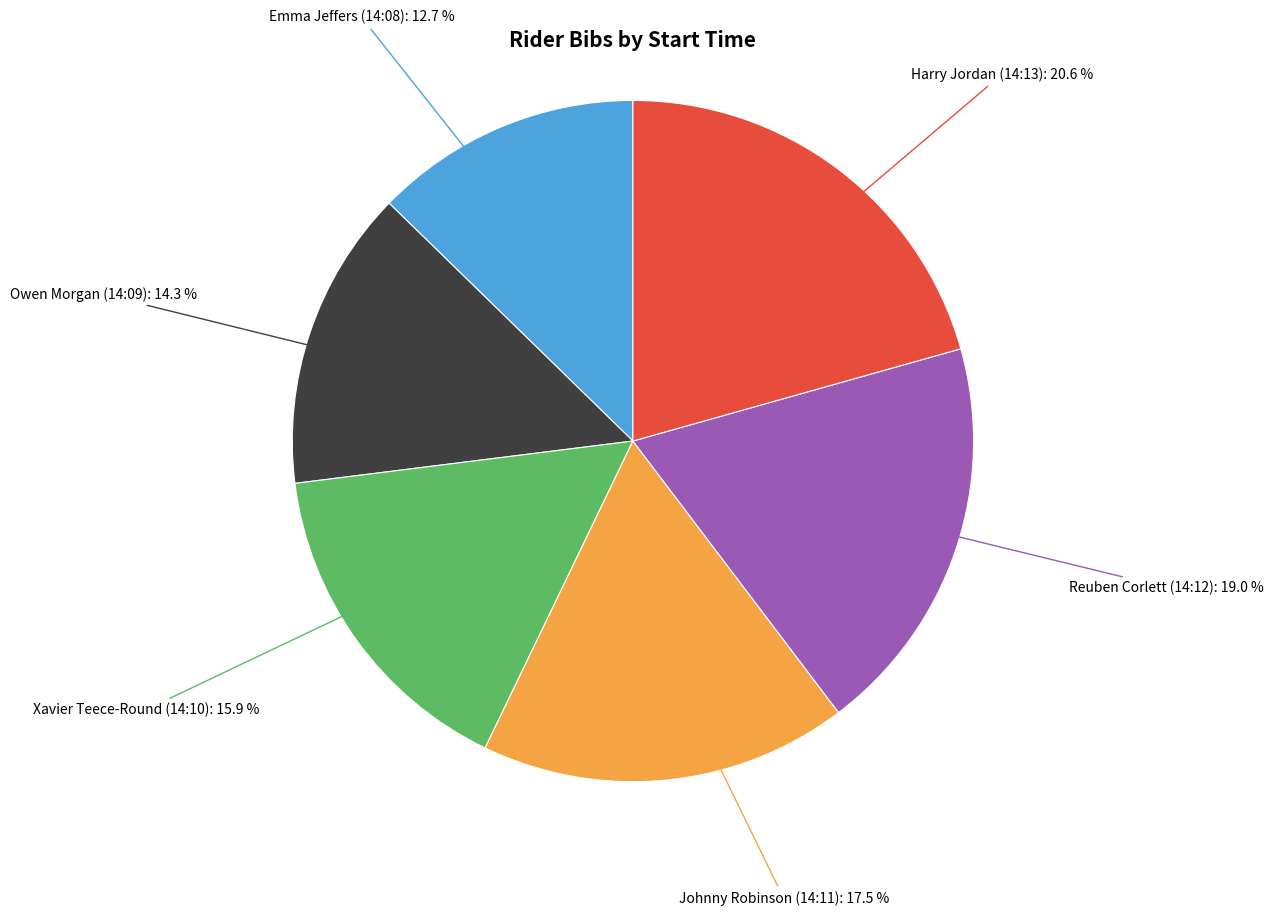

To the nearest percent, what is the difference between the Owen Morgan (14:09) and Johnny Robinson (14:11) slice percentages?

3%